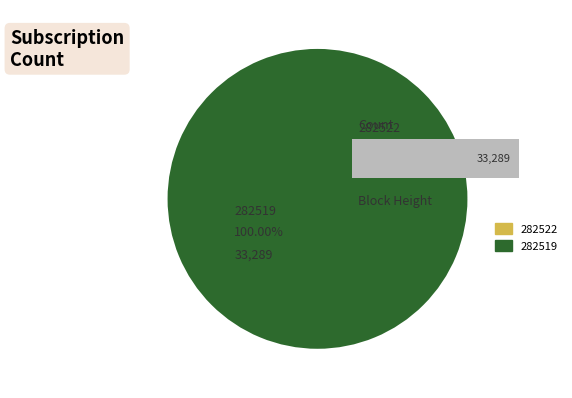

Which category has the smallest portion of the pie?

282522